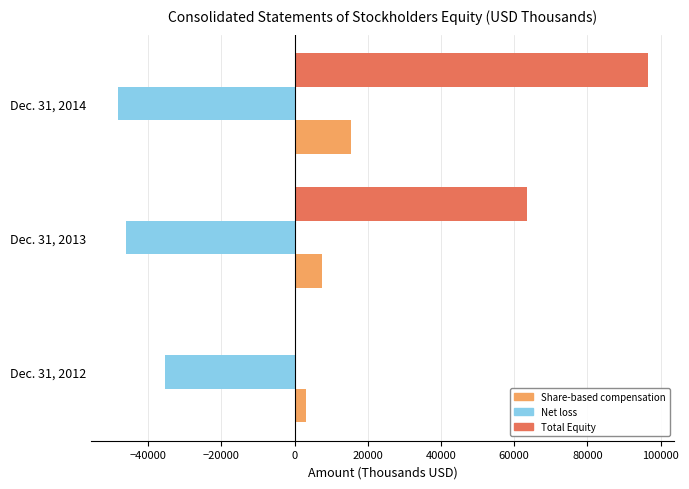

At which category is the sum across all series the highest?

Dec. 31, 2014